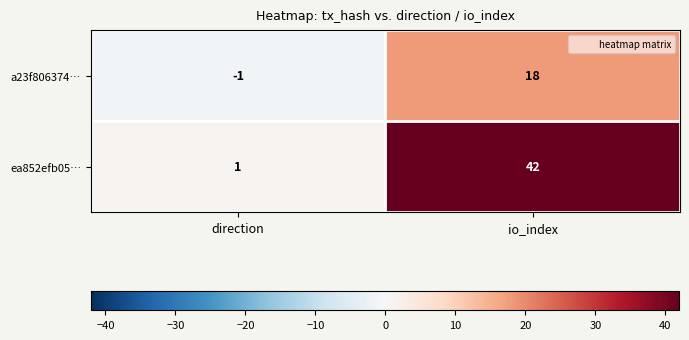

List the series in order of their overall mean, highest first.

ea852efb05…, a23f806374…